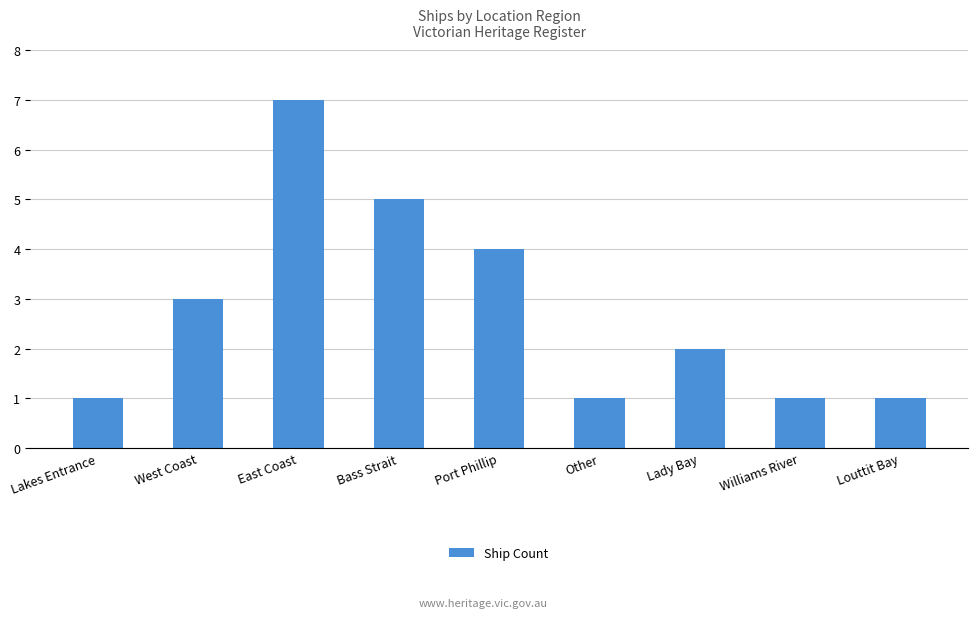

The value at Williams River is 1. True or false?

True